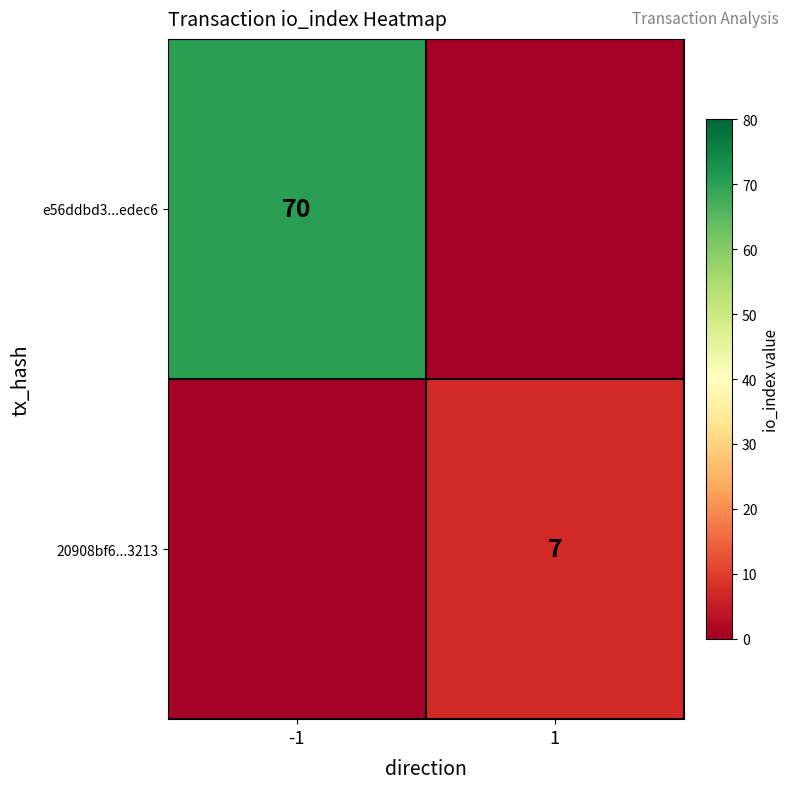

True or false: e56ddbd3...edec6 has a value of 48 at -1.

False